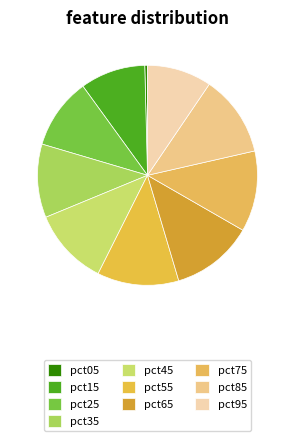

Combined, do pct55 and pct35 account for over 50%?

No